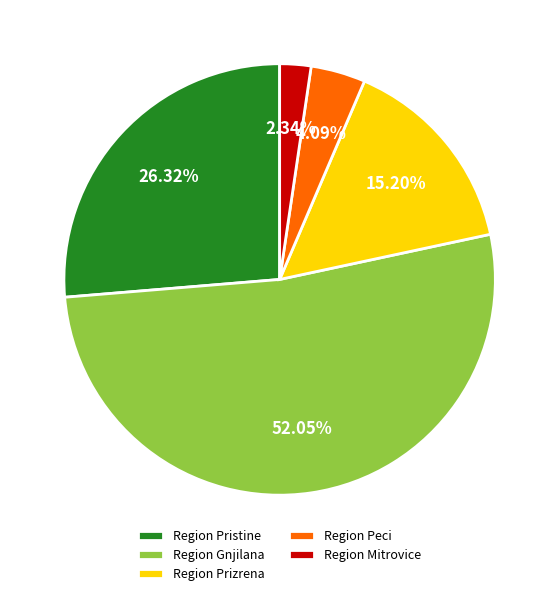

Rank the categories by value from highest to lowest.

Region Gnjilana, Region Pristine, Region Prizrena, Region Peci, Region Mitrovice